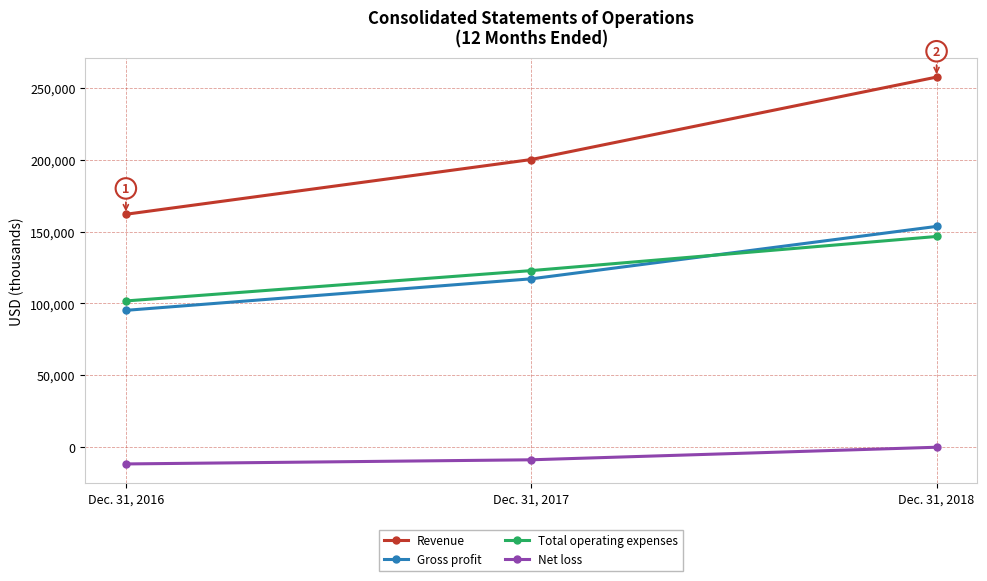

Which series has the largest total across all categories?

Revenue